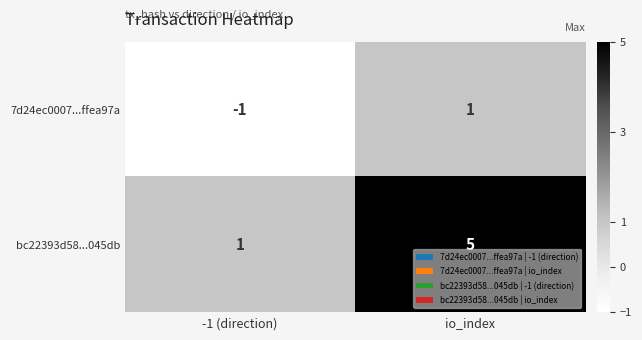

Which series changed the most between -1 (direction) and io_index?

bc22393d58...045db